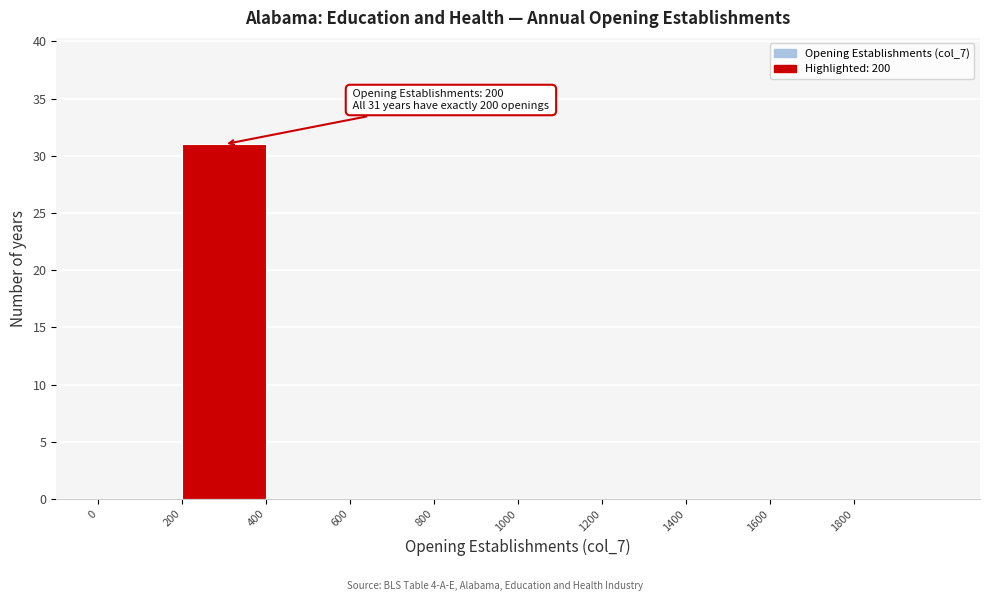

Which range on the x-axis has the tallest bar?

200 to 400